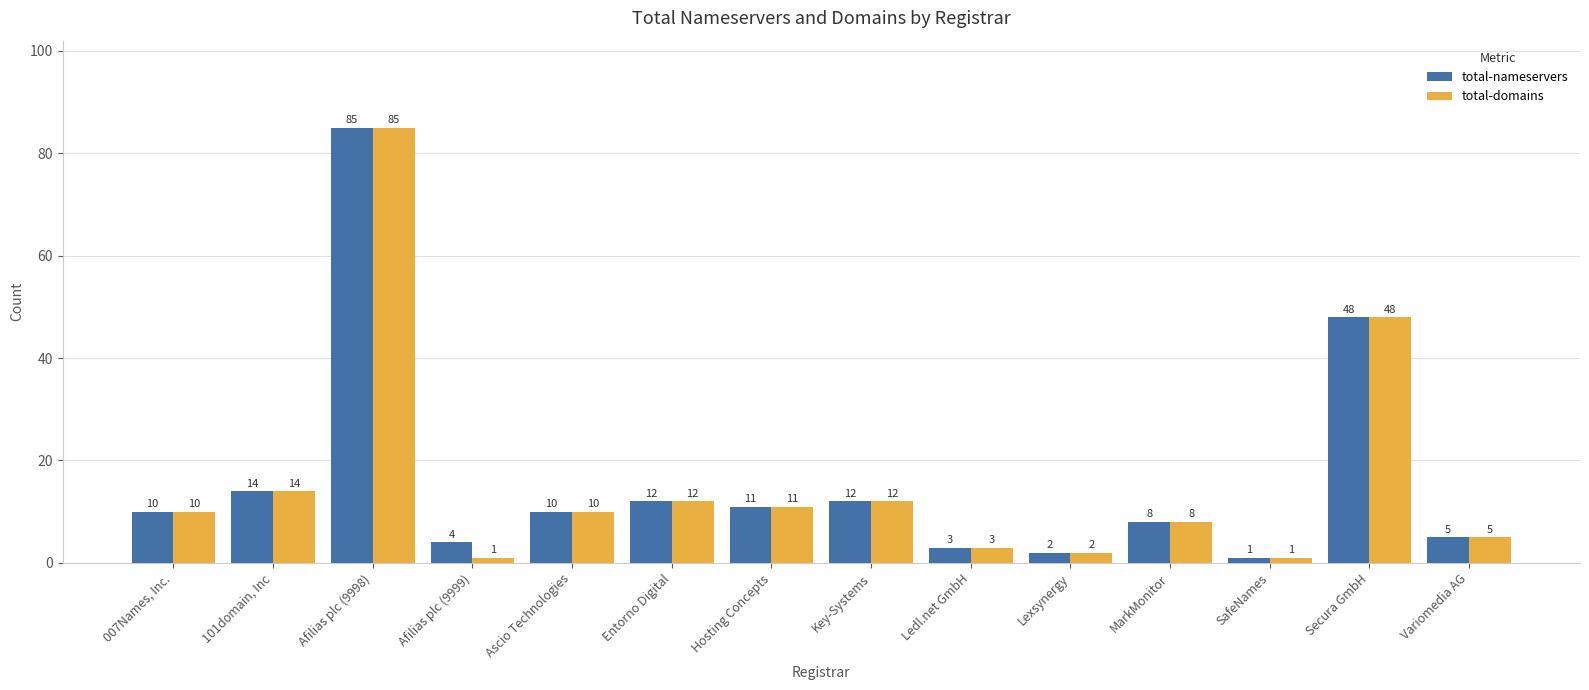

The total-nameservers series shows 69 at Secura GmbH. True or false?

False